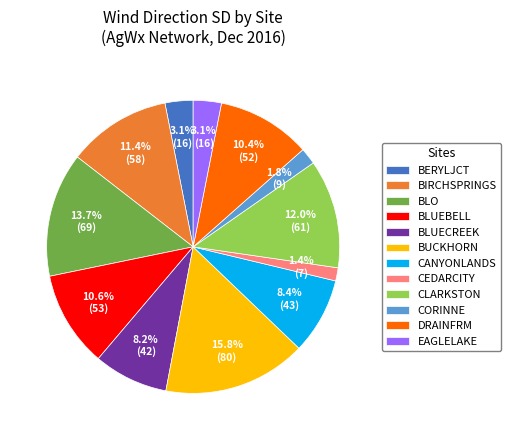

Does BIRCHSPRINGS account for over 50% of the chart?

No